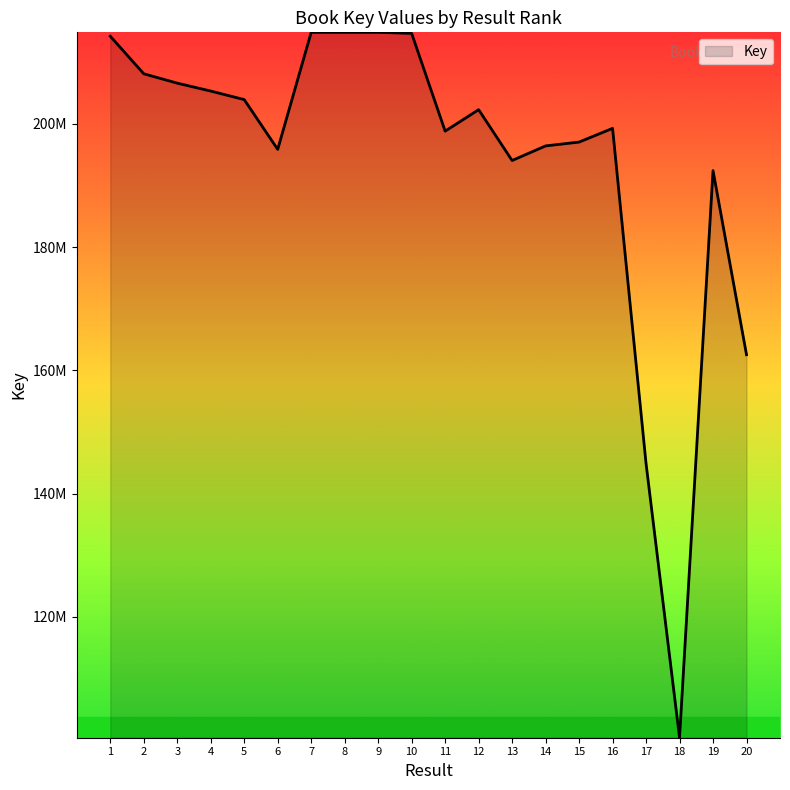

At which label does the data first exceed 202306710?

1